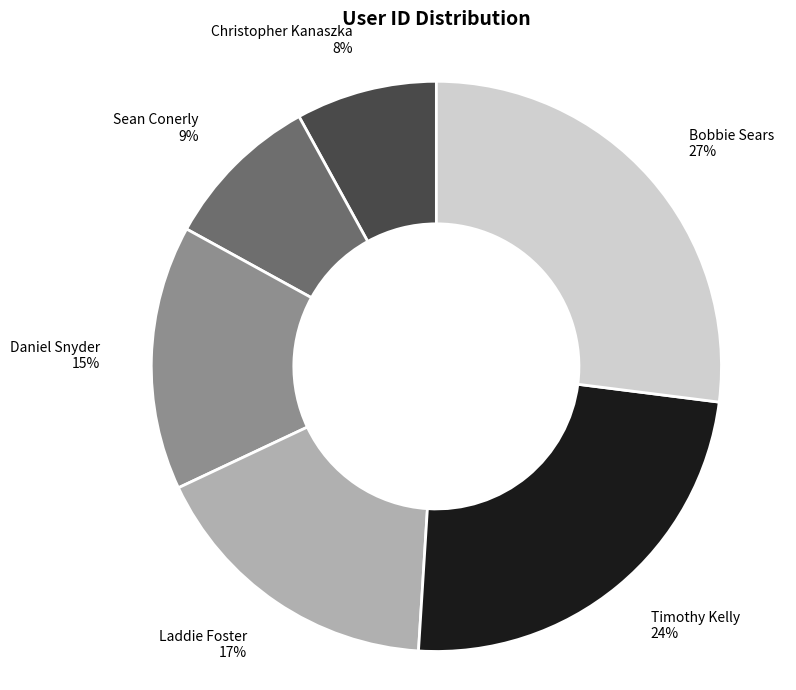

Do Bobbie Sears and Daniel Snyder together represent more than half of the pie?

No